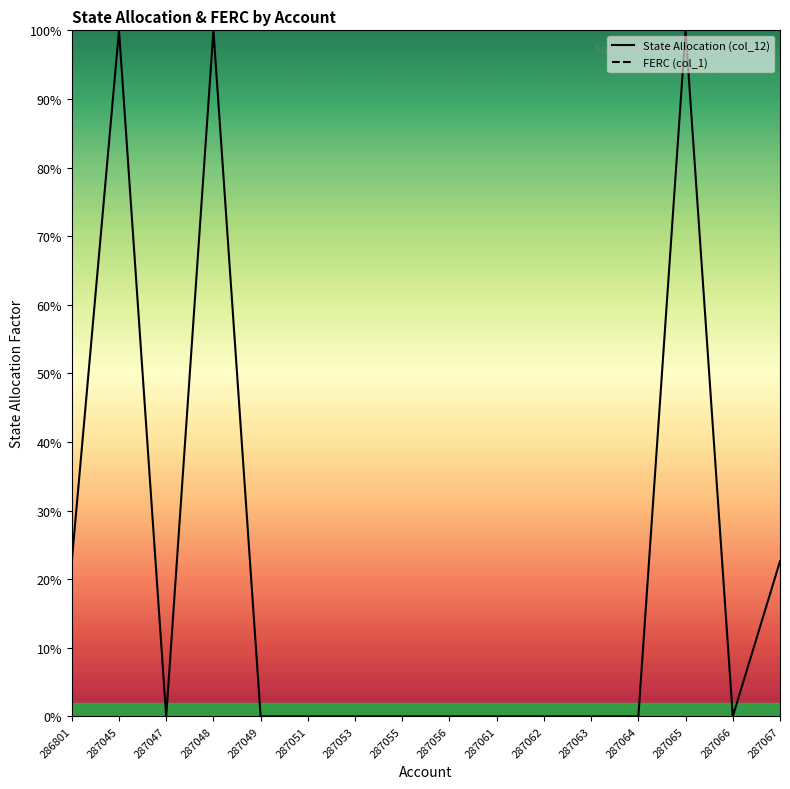

How many data points in State Allocation (col_12) are above 0?

5